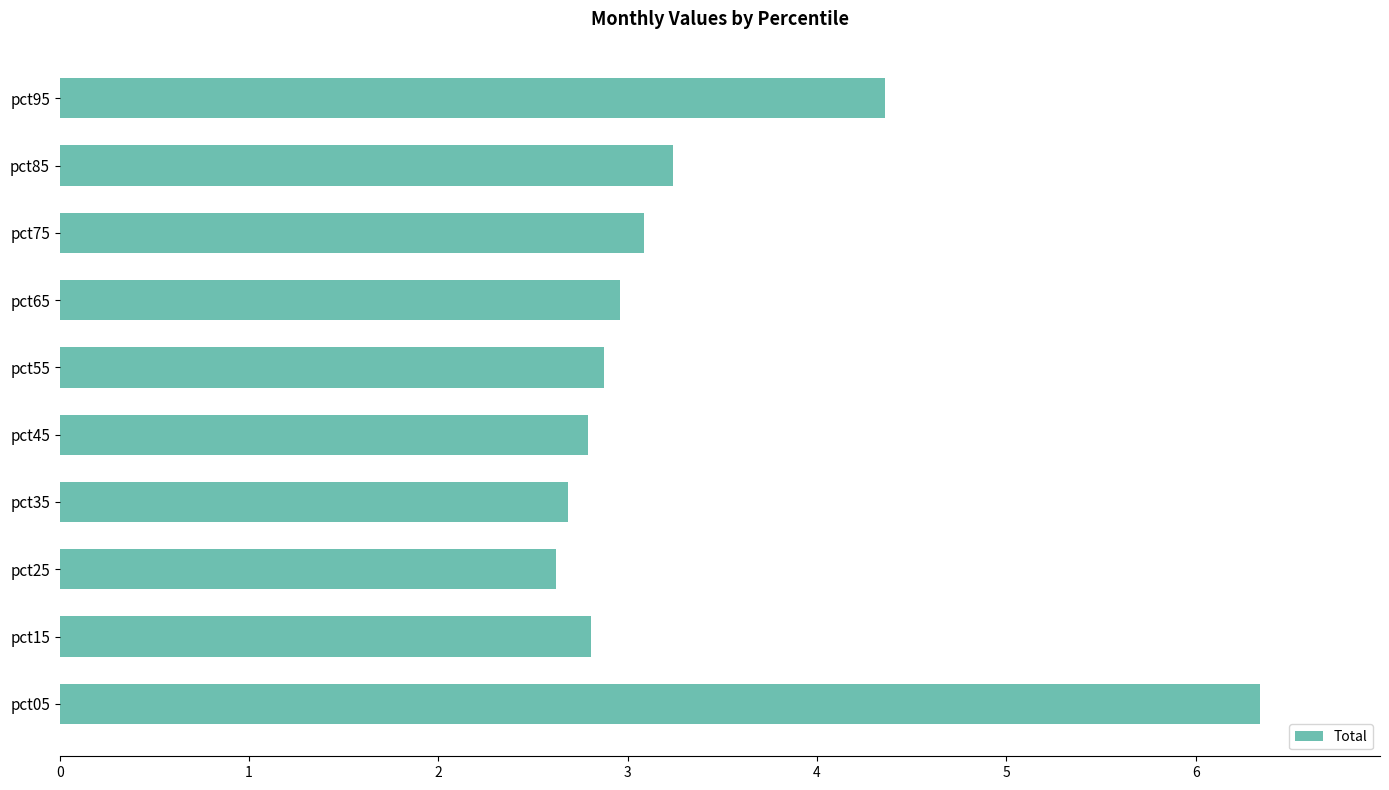

Reading top to bottom, what are all the values shown in this chart?

4.4	3.2	3.1	3.0	2.9	2.8	2.7	2.6	2.8	6.3